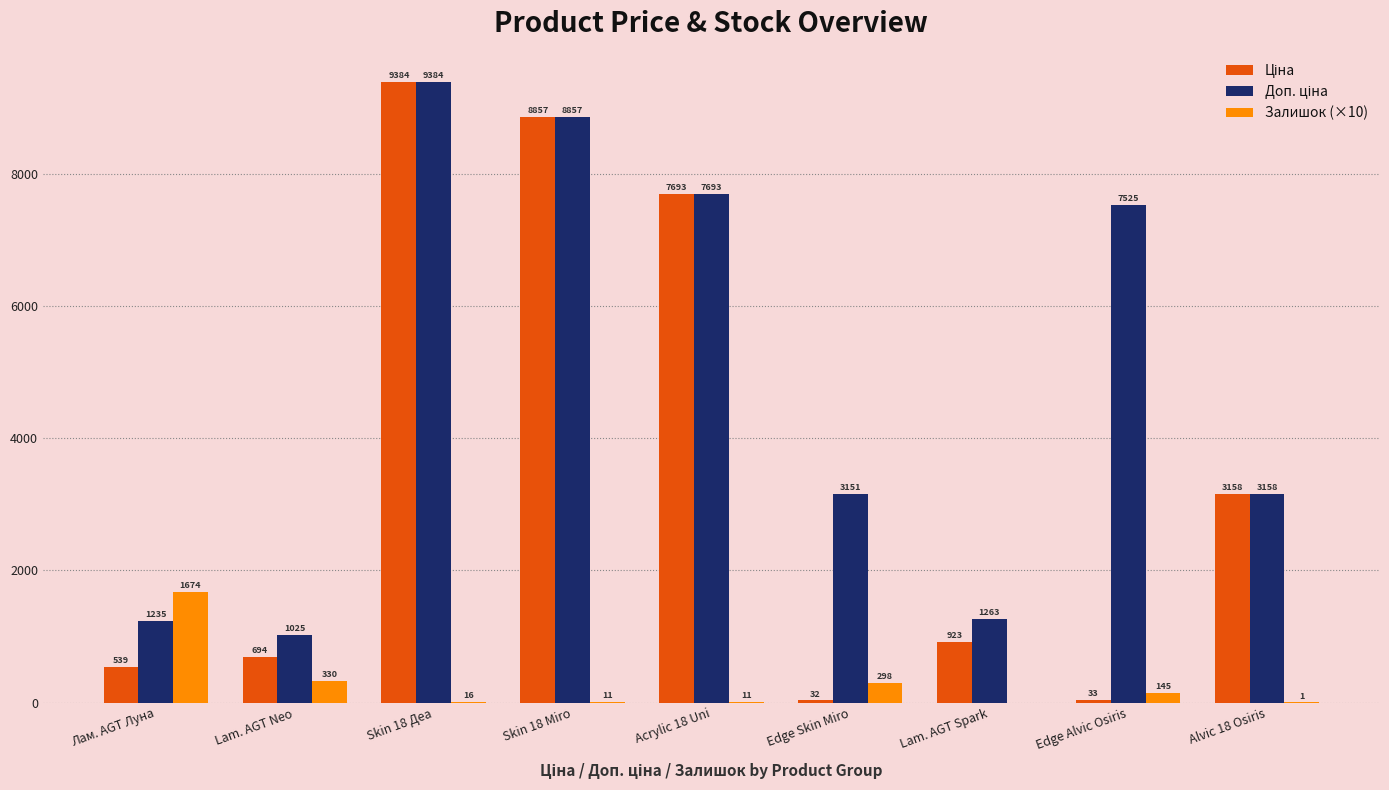

What is the sum of the Залишок (×10) values at Lam. AGT Neo and Lam. AGT Spark?

330.0